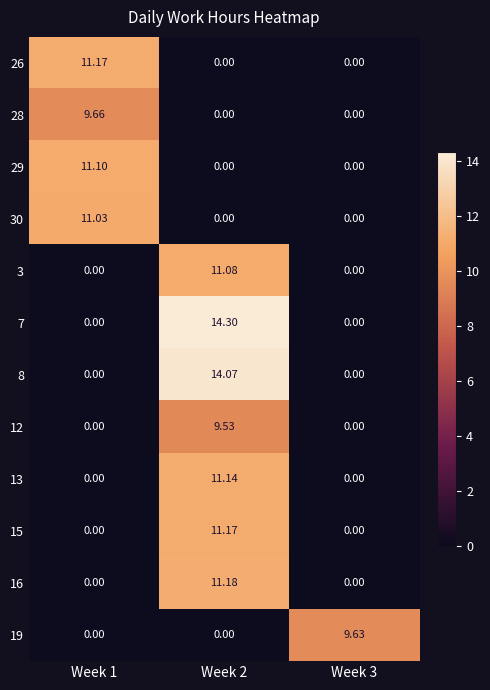

What is the spread (max minus min) of values at Week 2?

14.3